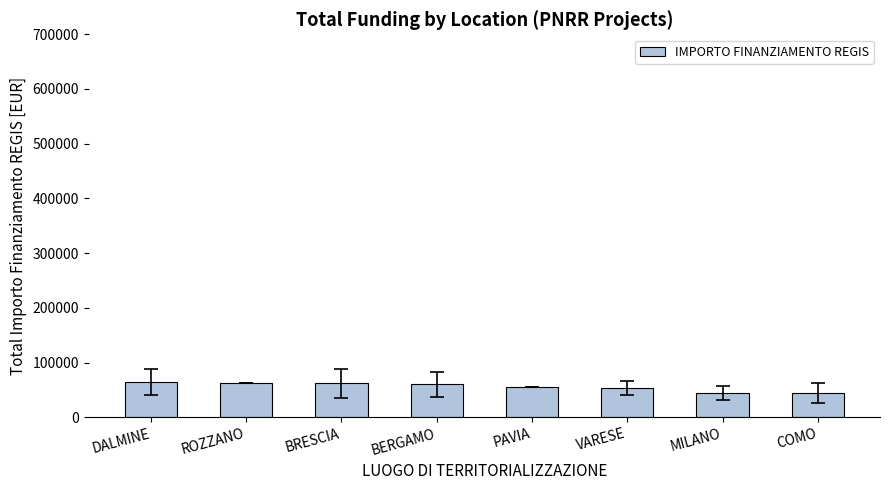

What is the difference between the second highest and second lowest values?

16928.1